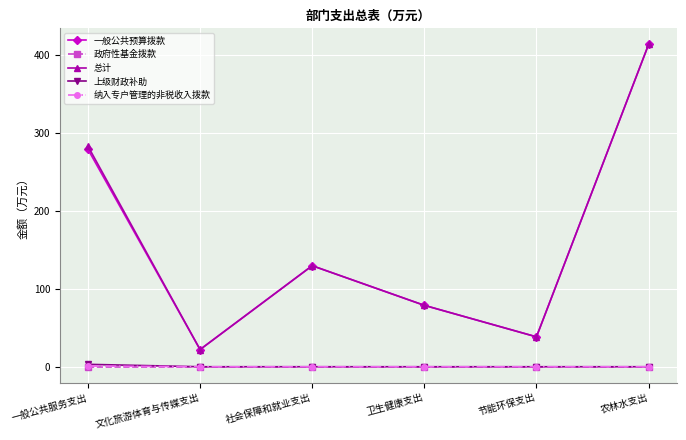

What is the difference between the 总计 values at 文化旅游体育与传媒支出 and 农林水支出?

391.3